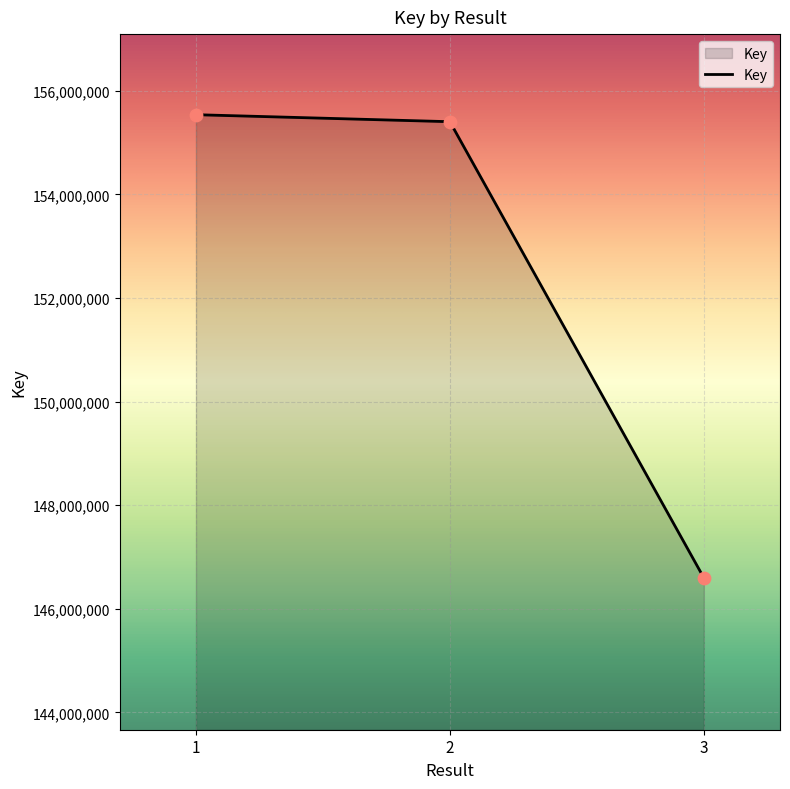

What is the ratio of the value at 1 to the value at 2?

1.0